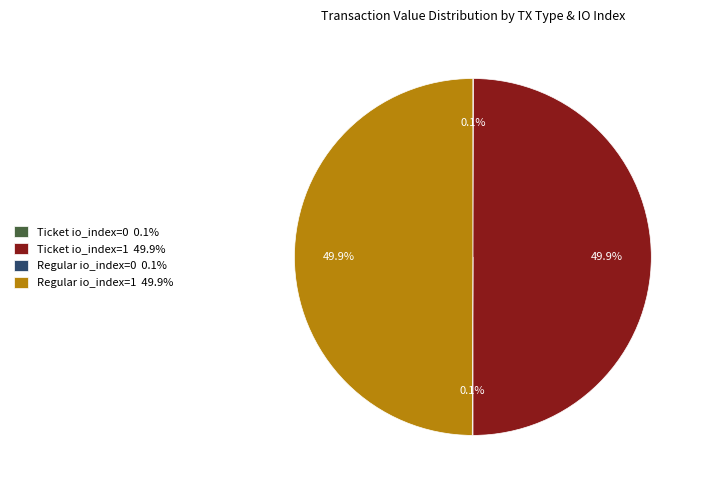

Approximately how many times larger is the value at Ticket io_index=1 49.9% compared to Regular io_index=1 49.9%?

1.0